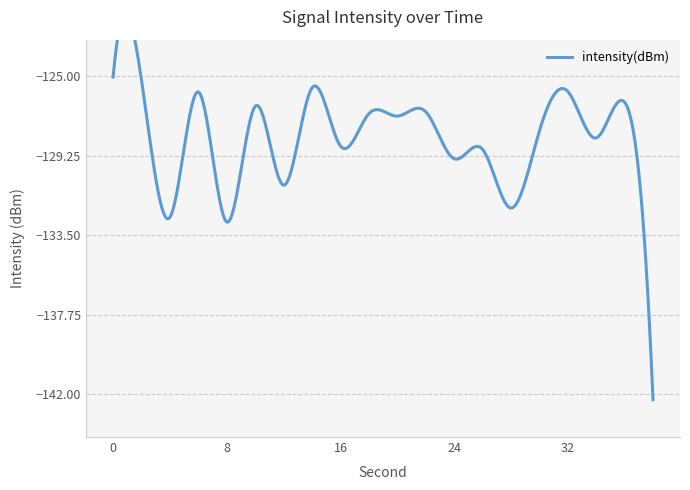

List the labels in order of value, largest first.

0, 2, 14, 32, 6, 36, 10, 22, 18, 20, 30, 34, 16, 26, 24, 12, 28, 4, 8, 38